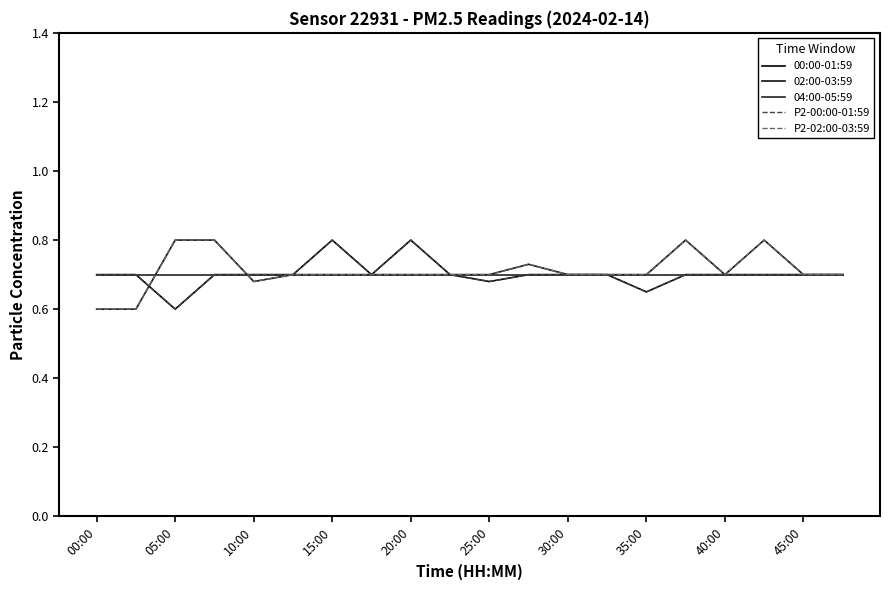

What is the value of the P2-00:00-01:59 point at the 7th from the left?

0.8